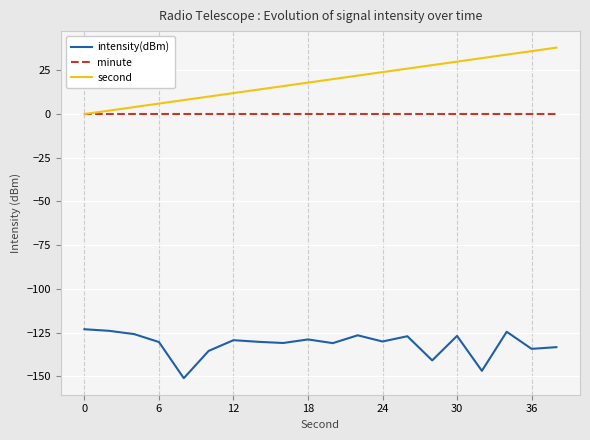

What is the average value of the second series?

19.0